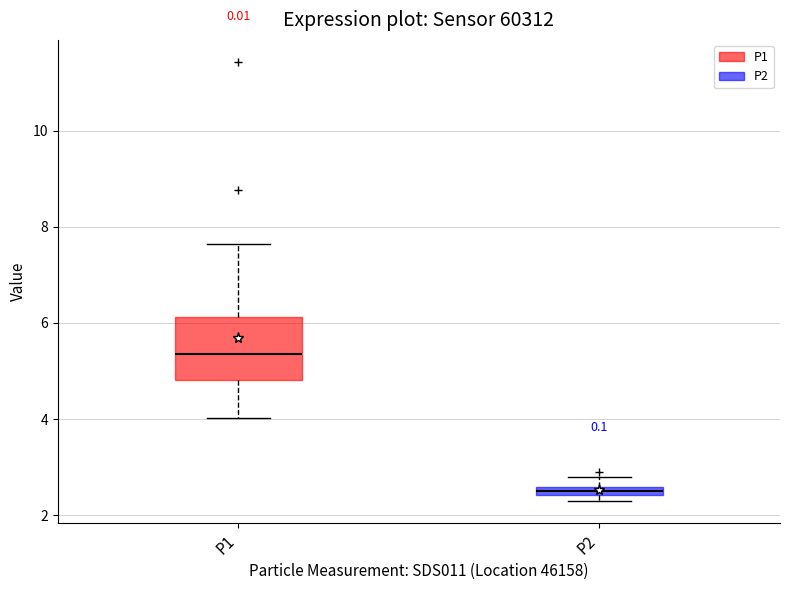

Which box is the tallest, from its lower edge to its upper edge?

P1